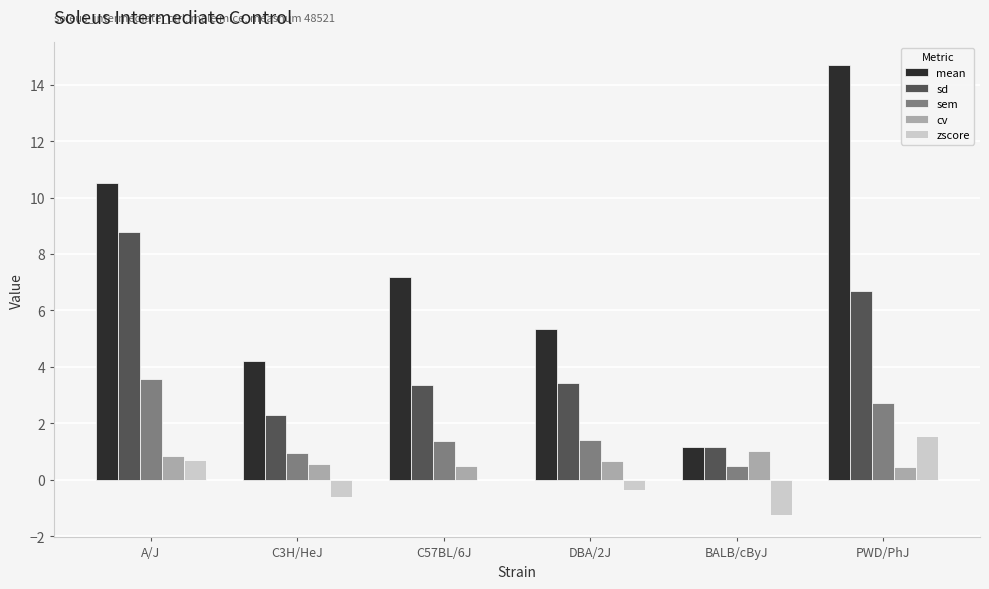

What is the average value of the sem series?

1.7